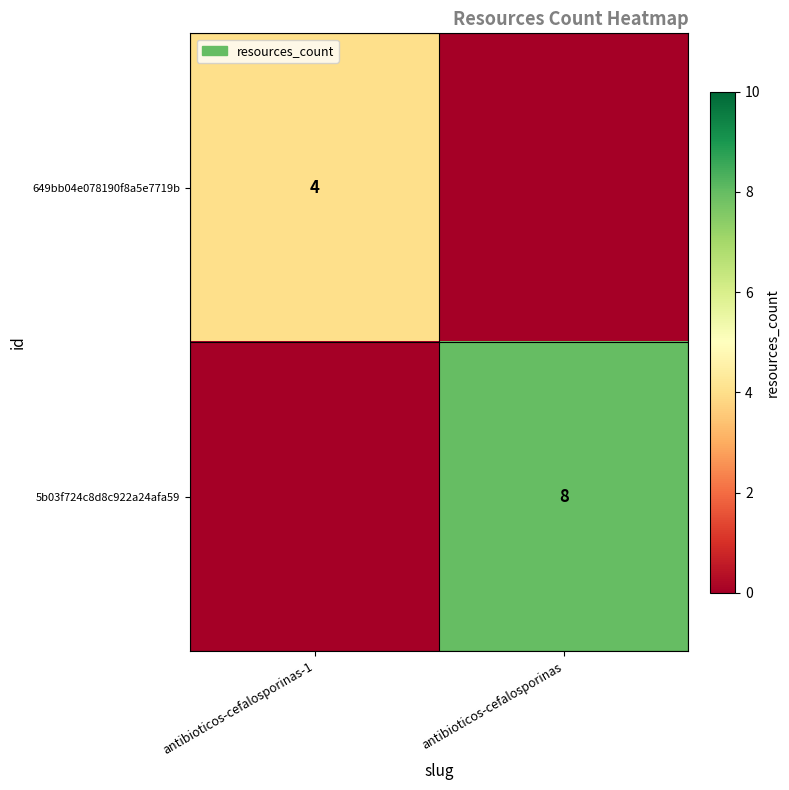

The 649bb04e078190f8a5e7719b series shows 4 at antibioticos-cefalosporinas-1. True or false?

True